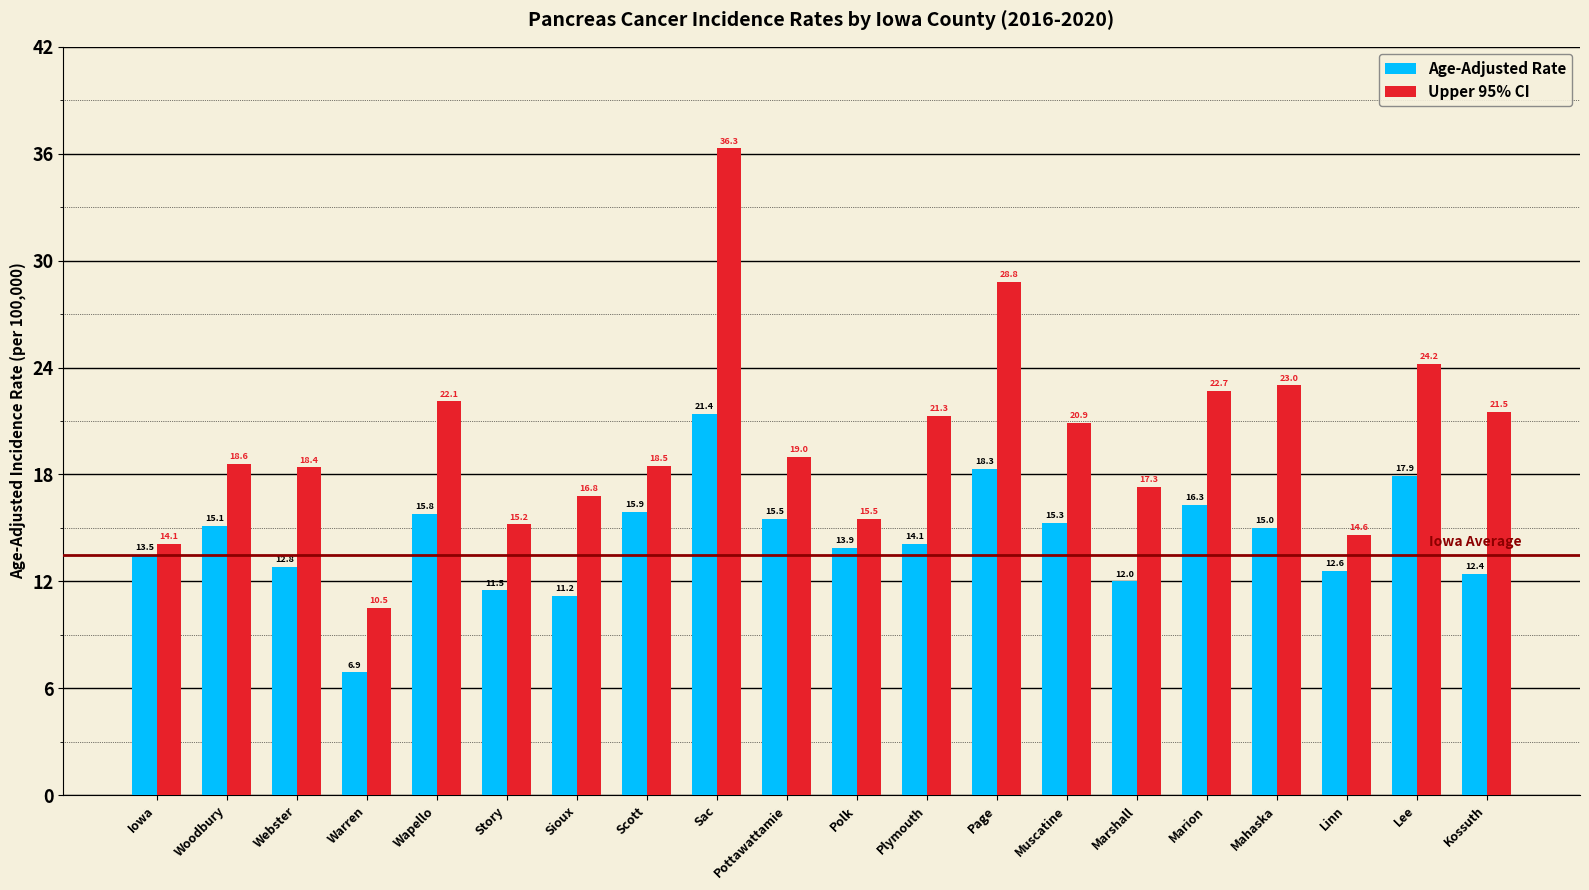

What is the difference between the Upper 95% CI values at Woodbury and Warren?

8.1